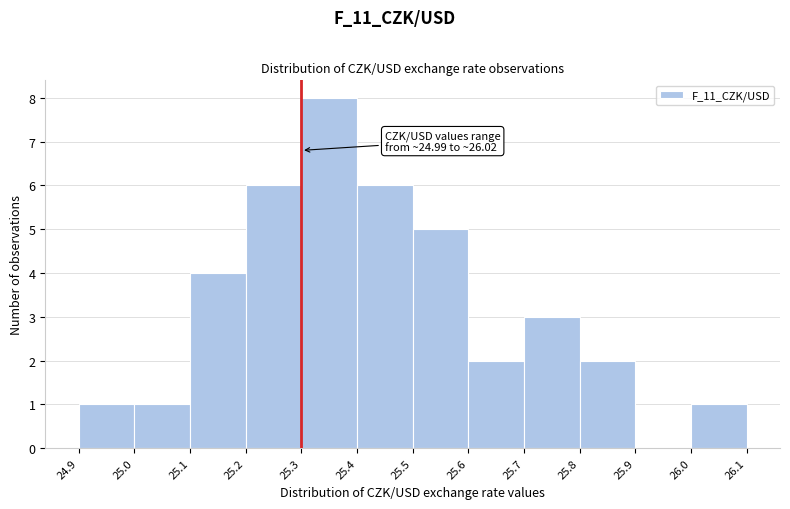

Over which range of the x-axis is the bar tallest?

25.3 to 25.4